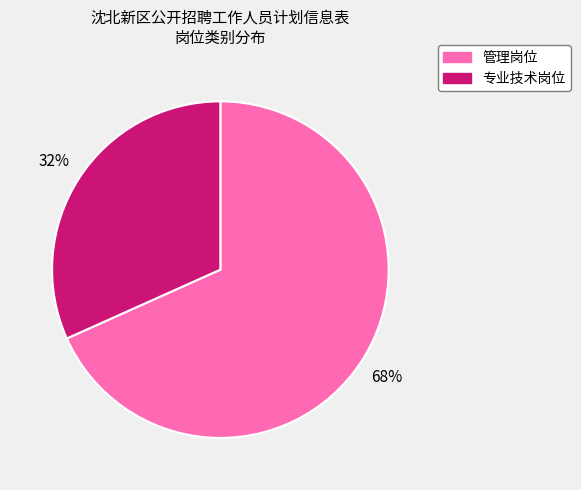

Which slice is the smallest?

专业技术岗位